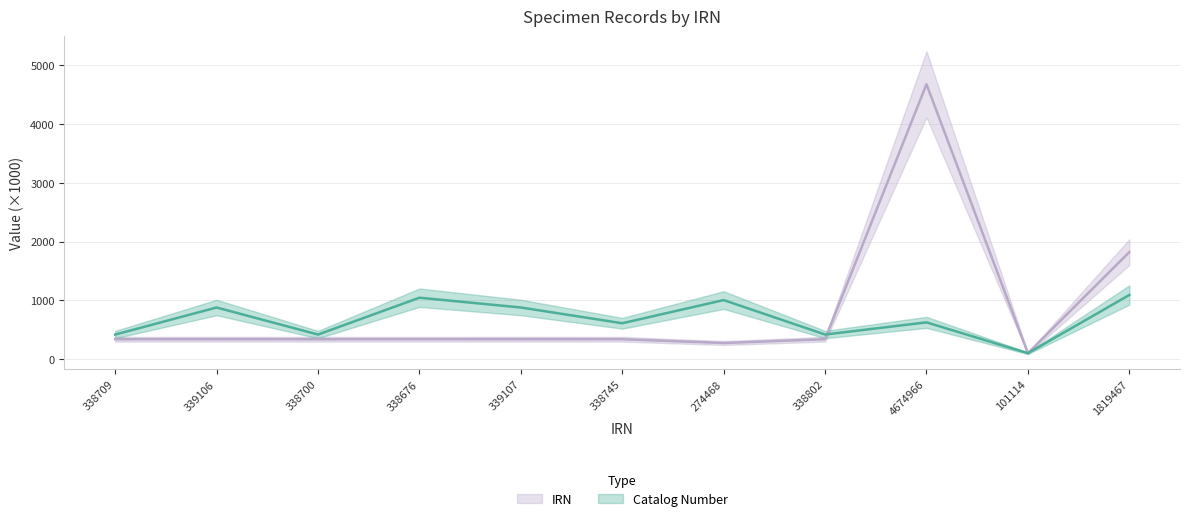

Is the value of Catalog Number at 274468 greater than the value of IRN at 338676?

Yes